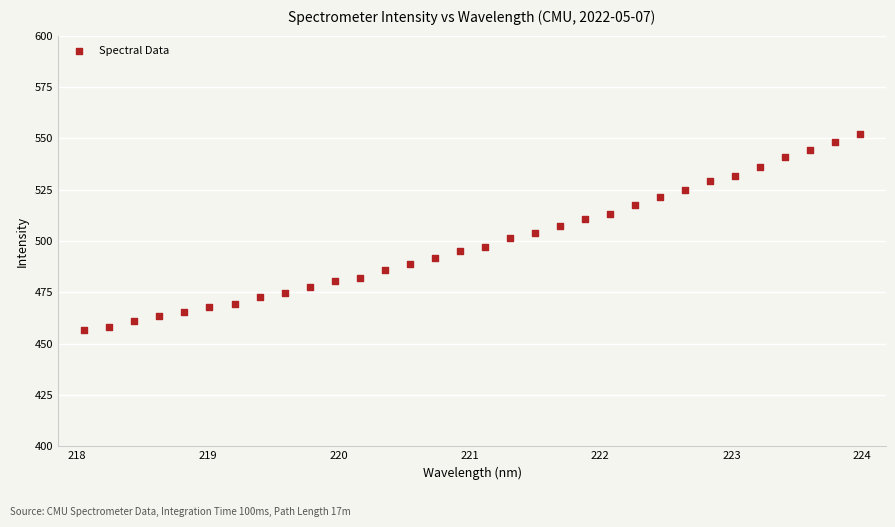

What is the range of Y values (max minus min)?

95.5